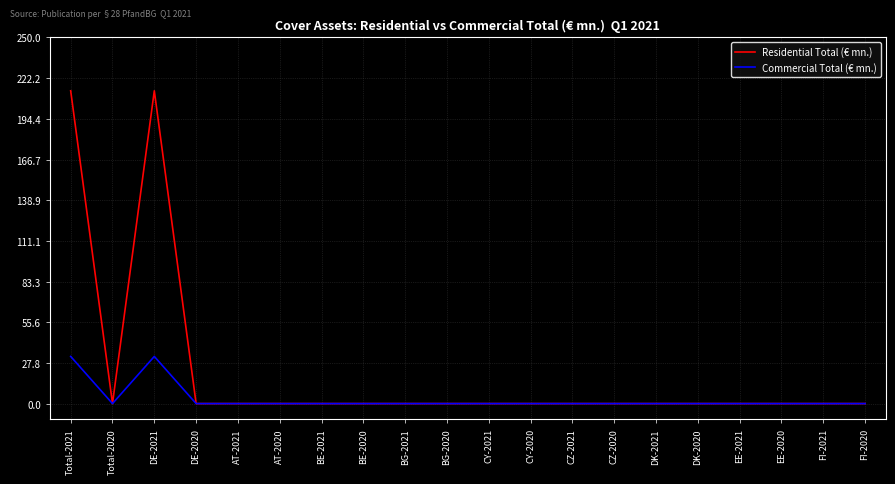

At DE-2021, list the series in order from smallest to largest.

Commercial Total (€ mn.), Residential Total (€ mn.)